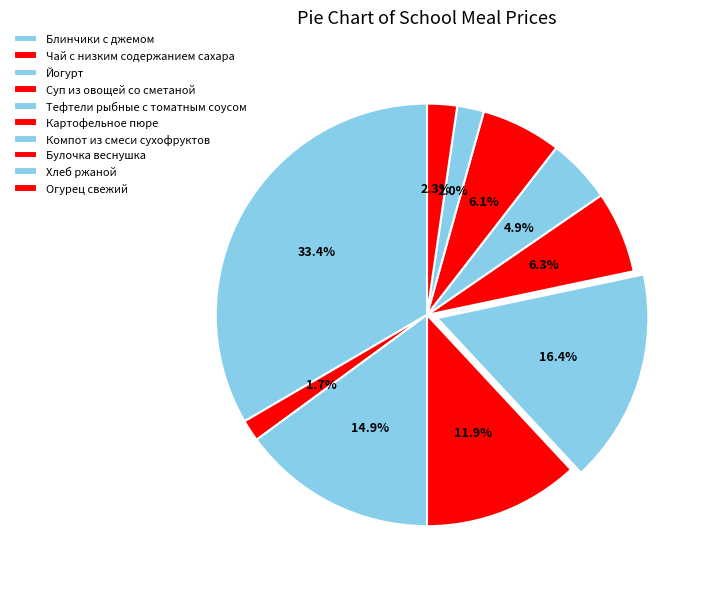

Count the number of slices in the pie.

10